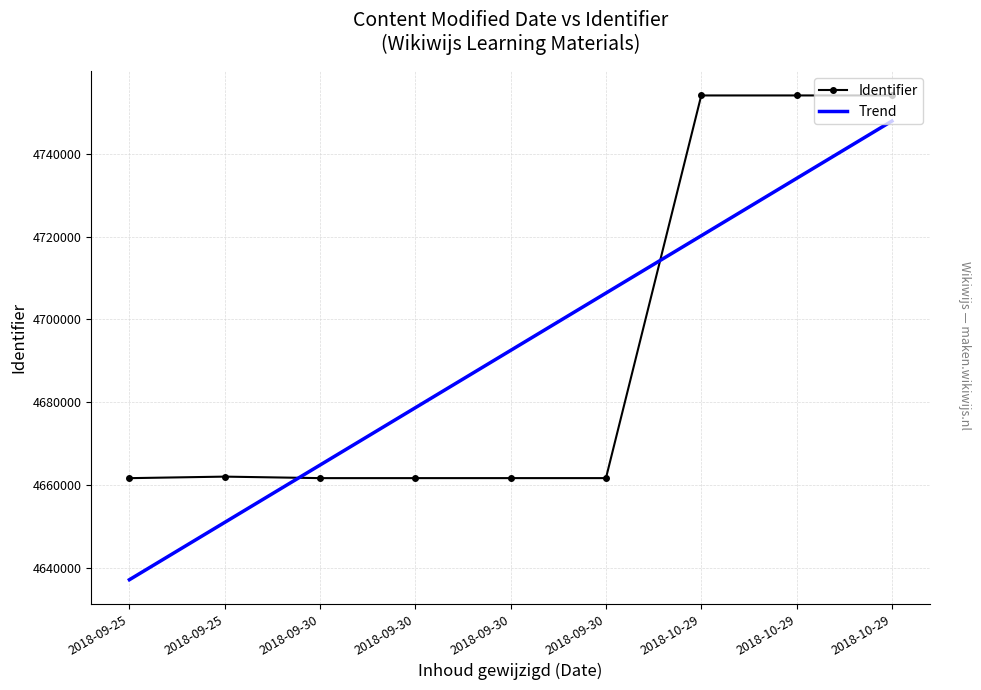

The value at 2018-09-30 is 7004368. True or false?

False